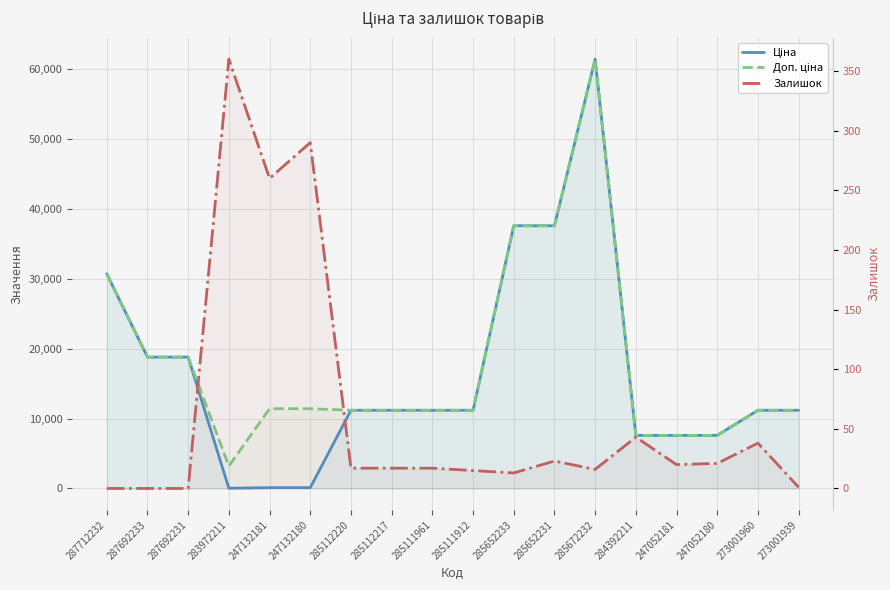

Is the value of Ціна at 285112217 greater than the value of Залишок at 284392211?

Yes